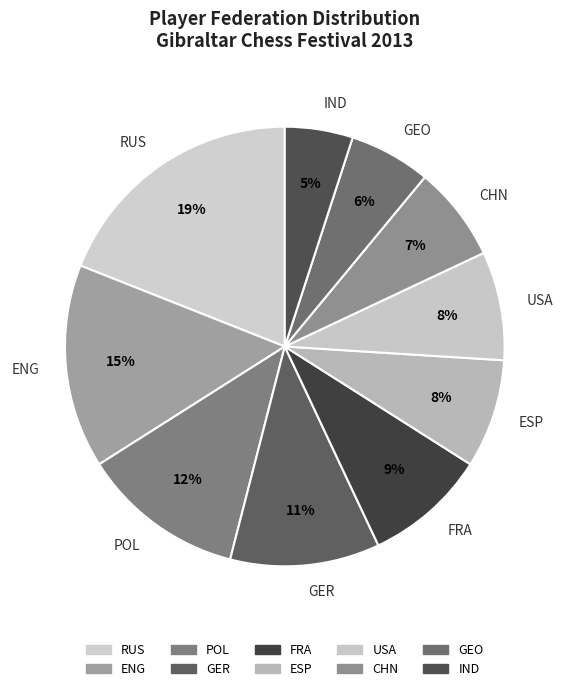

To the nearest percent, what is the difference between the largest and smallest slice percentages?

14%